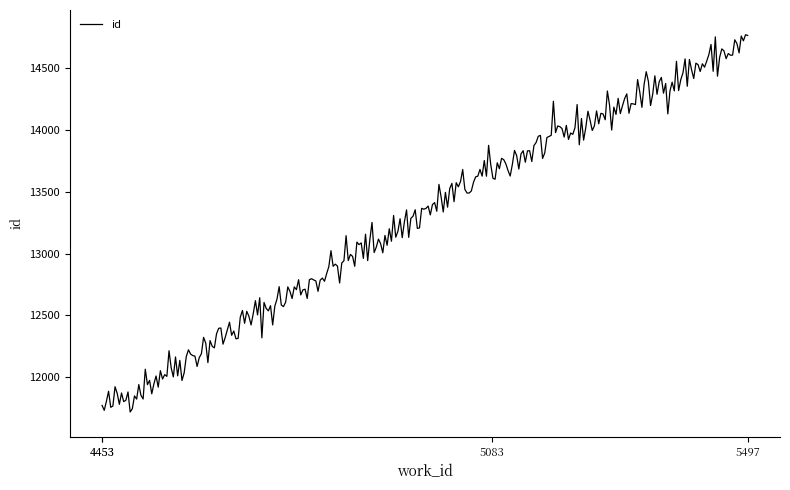

What is the greatest value displayed?

14770.2